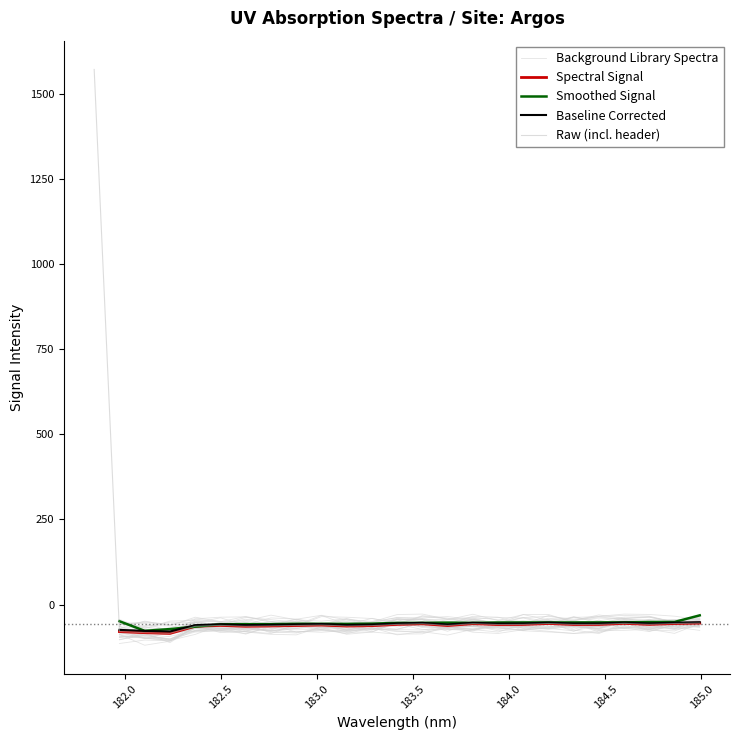

How many interior local valleys (lower than both neighbors) does the data have?

7